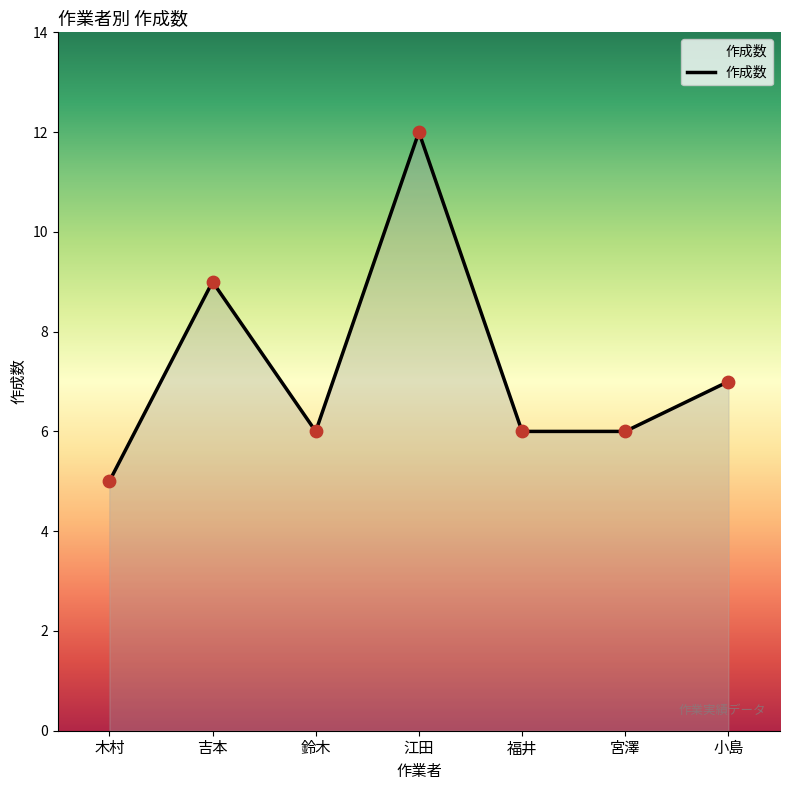

Between 吉本 and 江田, which is larger?

江田